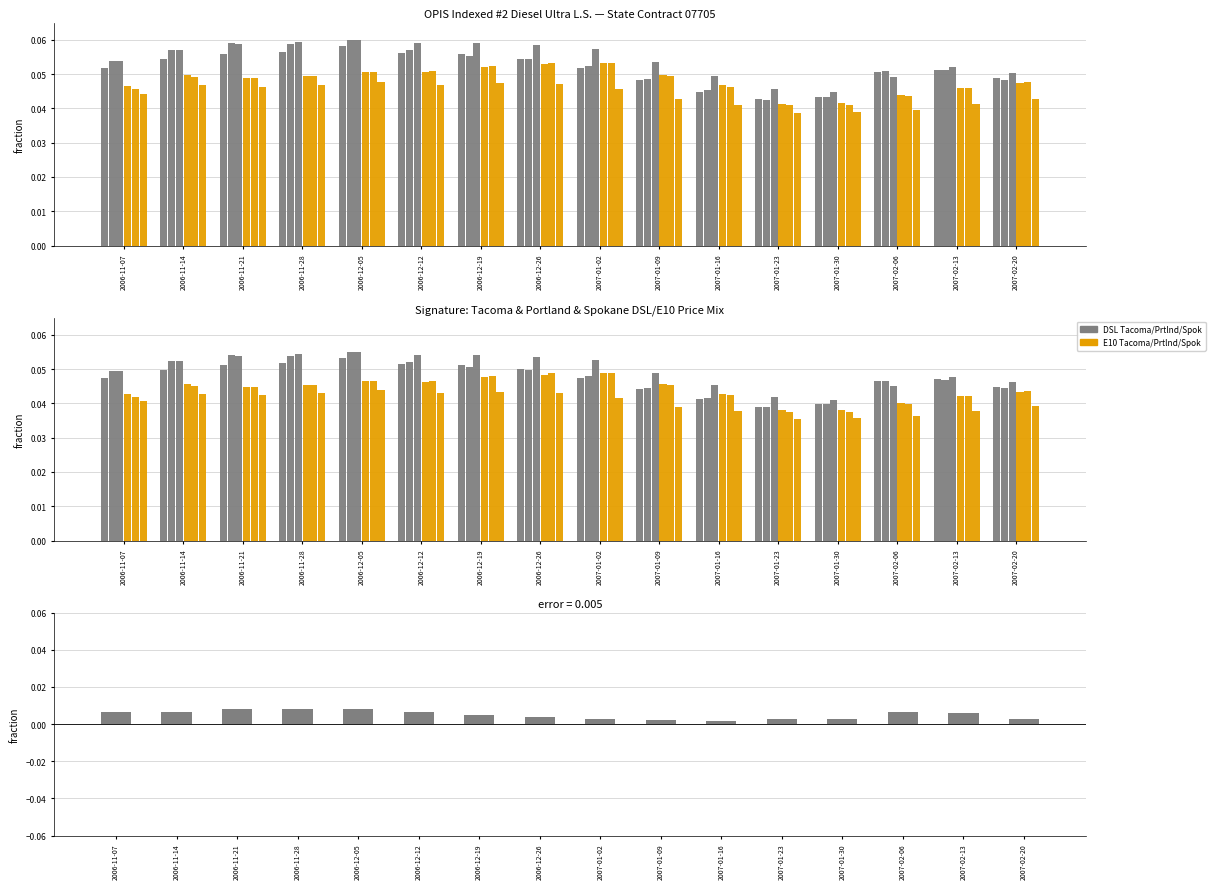

Rank the series by their maximum value, from highest to lowest.

Tacoma DSL, Portland DSL, Spokane DSL, Portland E10, Tacoma E10, Spokane E10